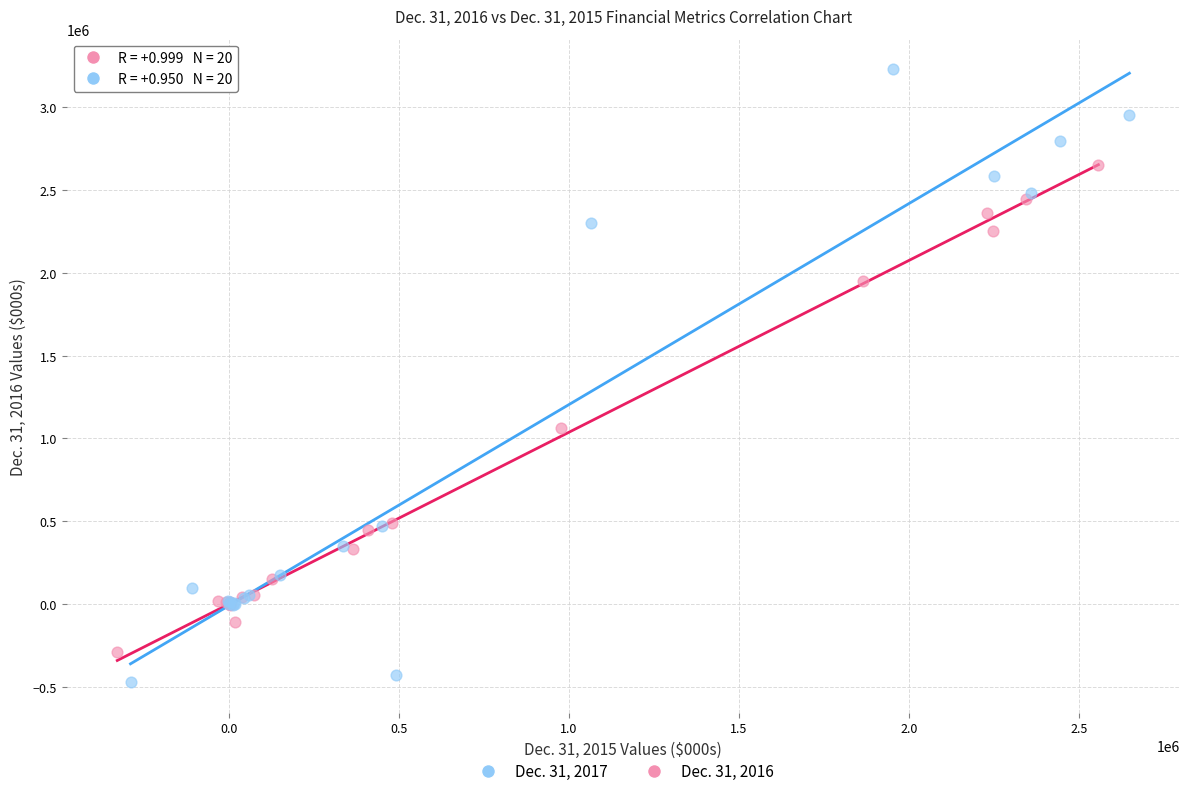

Which series has the largest Y range (max minus min)?

Dec. 31, 2017